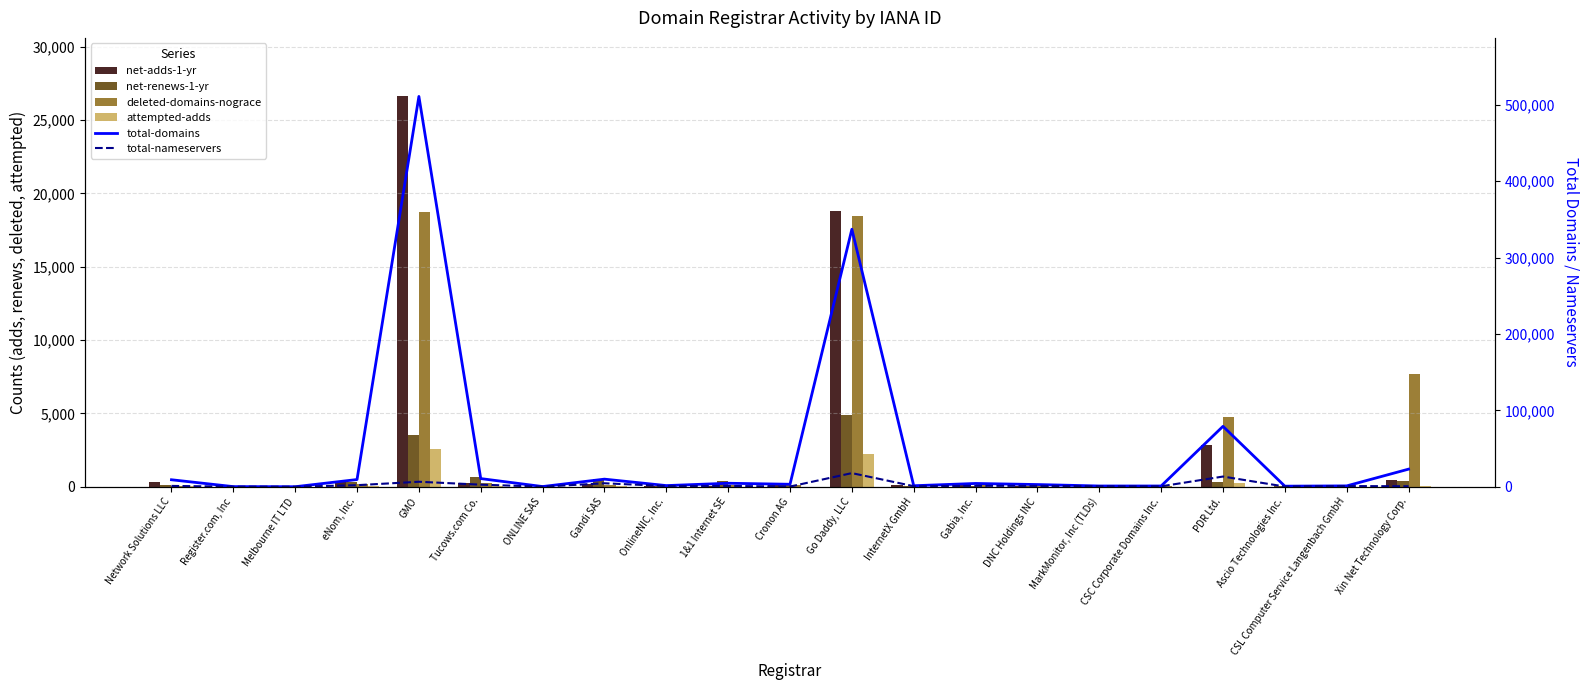

What is the difference between the second highest and second lowest values in the total-domains series?

337005